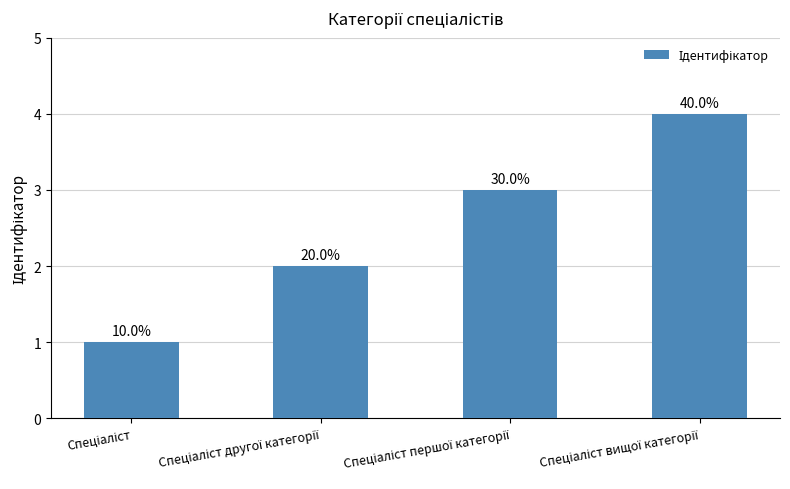

Reading left to right, list all the values displayed in this chart.

Спеціаліст=1	Спеціаліст другої категорії=2	Спеціаліст першої категорії=3	Спеціаліст вищої категорії=4